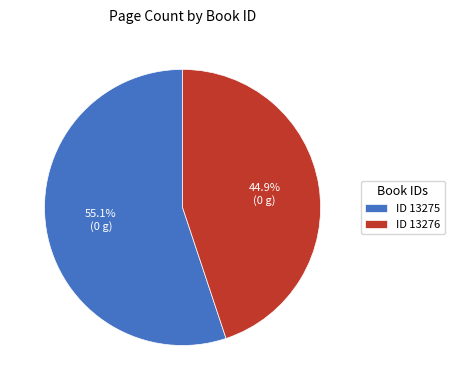

Rank the categories by value from highest to lowest.

ID 13275, ID 13276